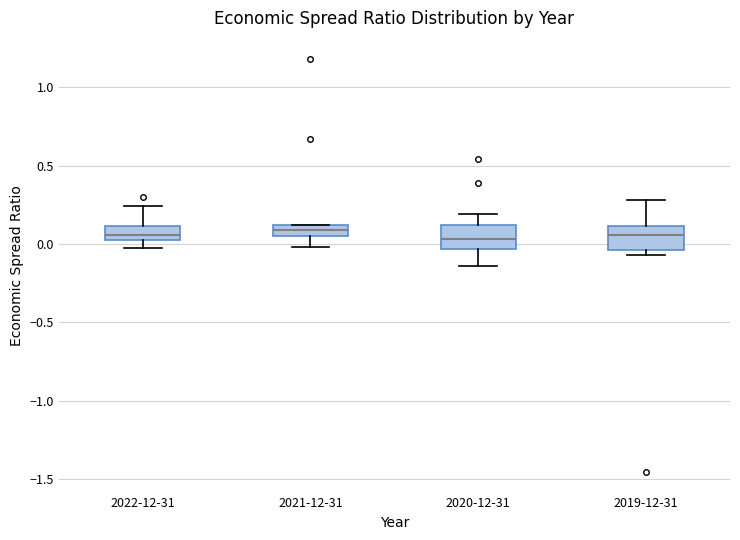

Where does the median line of the box for 2019-12-31 sit on the y-axis? The values are not printed on the chart, so give them approximately, as read against the axis.

0.05